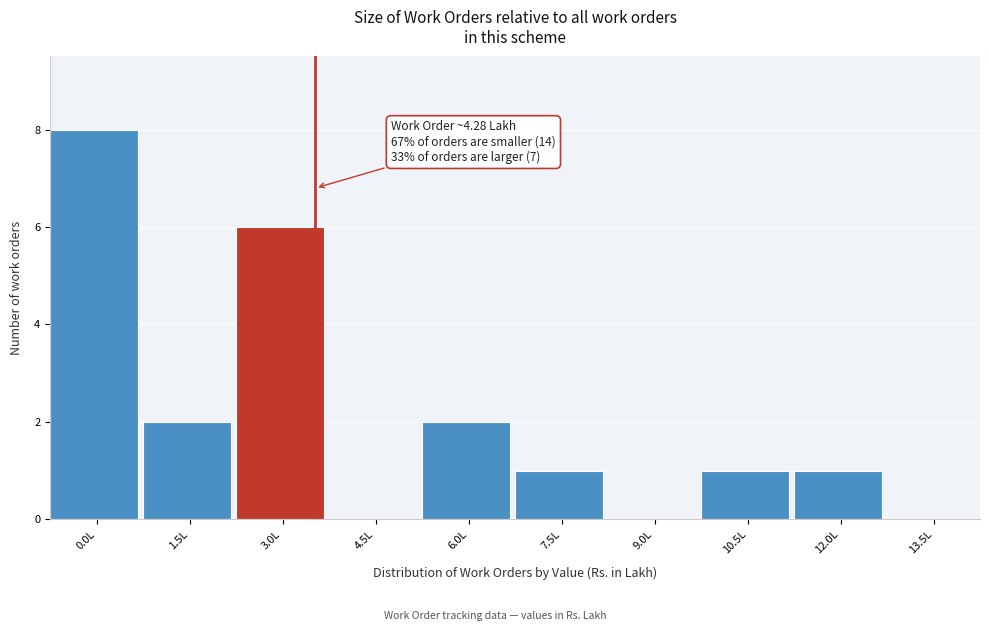

Reading left to right, what are all the values shown in this chart?

0.0L=8	1.5L=2	3.0L=6	4.5L=0	6.0L=2	7.5L=1	9.0L=0	10.5L=1	12.0L=1	13.5L=0